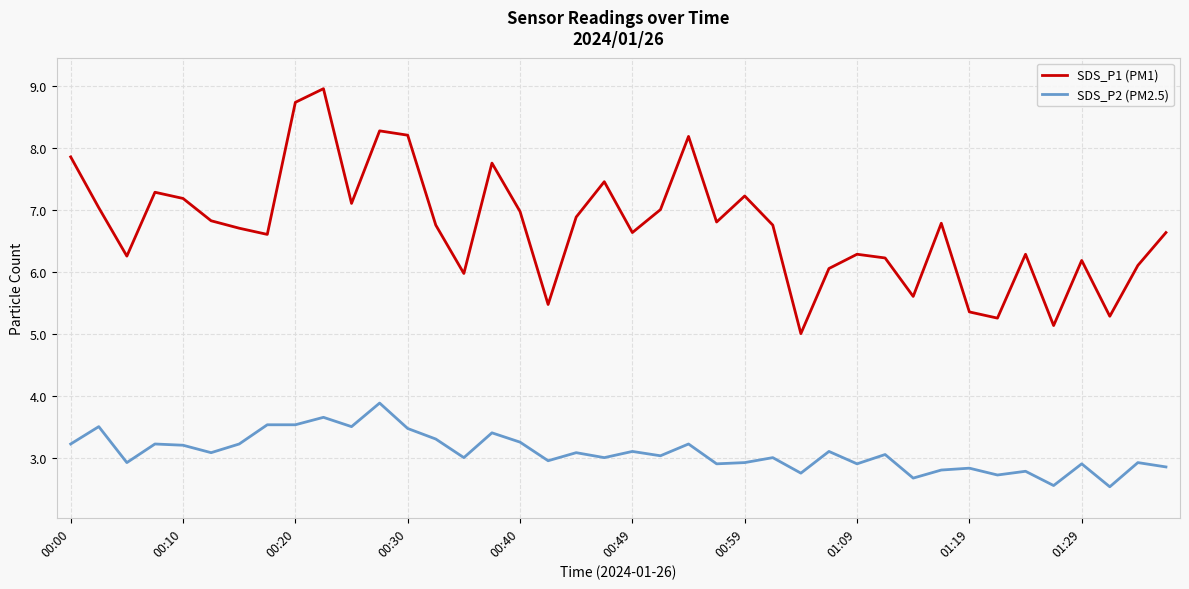

What is the minimum value for SDS_P2 (PM2.5)?

2.5